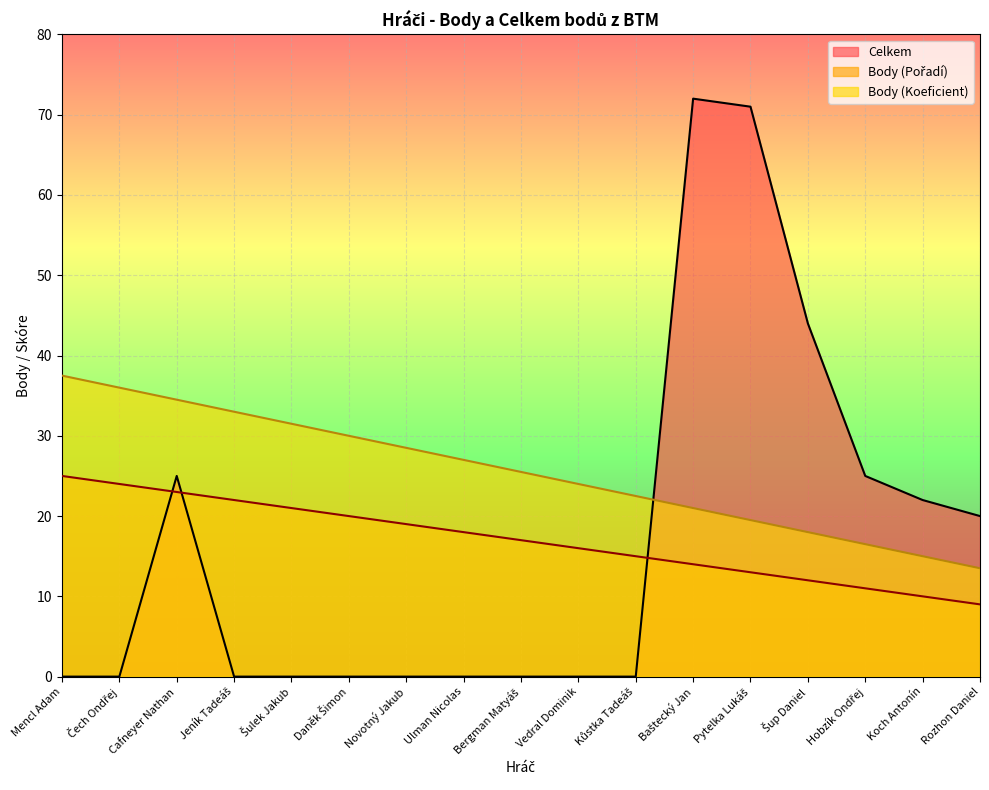

What is the greatest value displayed?

72.0